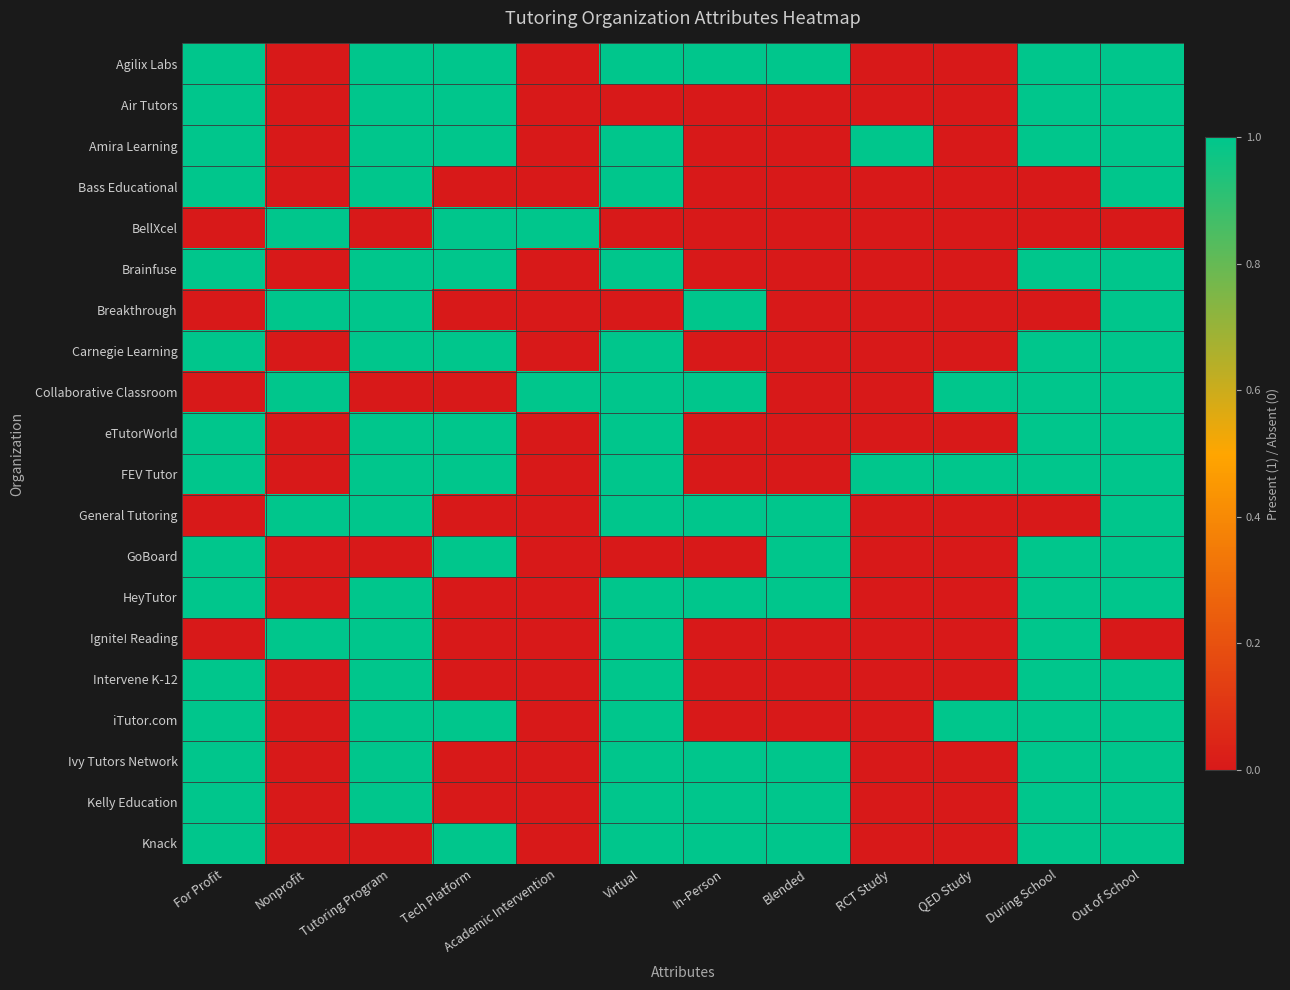

Reading right to left, list all the values displayed in this chart.

Agilix Labs: Out of School=1	During School=1	QED Study=0	RCT Study=0	Blended=1	In-Person=1	Virtual=1	Academic Intervention=0	Tech Platform=1	Tutoring Program=1	Nonprofit=0	For Profit=1
Air Tutors: Out of School=1	During School=1	QED Study=0	RCT Study=0	Blended=0	In-Person=0	Virtual=0	Academic Intervention=0	Tech Platform=1	Tutoring Program=1	Nonprofit=0	For Profit=1
Amira Learning: Out of School=1	During School=1	QED Study=0	RCT Study=1	Blended=0	In-Person=0	Virtual=1	Academic Intervention=0	Tech Platform=1	Tutoring Program=1	Nonprofit=0	For Profit=1
Bass Educational: Out of School=1	During School=0	QED Study=0	RCT Study=0	Blended=0	In-Person=0	Virtual=1	Academic Intervention=0	Tech Platform=0	Tutoring Program=1	Nonprofit=0	For Profit=1
BellXcel: Out of School=0	During School=0	QED Study=0	RCT Study=0	Blended=0	In-Person=0	Virtual=0	Academic Intervention=1	Tech Platform=1	Tutoring Program=0	Nonprofit=1	For Profit=0
Brainfuse: Out of School=1	During School=1	QED Study=0	RCT Study=0	Blended=0	In-Person=0	Virtual=1	Academic Intervention=0	Tech Platform=1	Tutoring Program=1	Nonprofit=0	For Profit=1
Breakthrough: Out of School=1	During School=0	QED Study=0	RCT Study=0	Blended=0	In-Person=1	Virtual=0	Academic Intervention=0	Tech Platform=0	Tutoring Program=1	Nonprofit=1	For Profit=0
Carnegie Learning: Out of School=1	During School=1	QED Study=0	RCT Study=0	Blended=0	In-Person=0	Virtual=1	Academic Intervention=0	Tech Platform=1	Tutoring Program=1	Nonprofit=0	For Profit=1
Collaborative Classroom: Out of School=1	During School=1	QED Study=1	RCT Study=0	Blended=0	In-Person=1	Virtual=1	Academic Intervention=1	Tech Platform=0	Tutoring Program=0	Nonprofit=1	For Profit=0
eTutorWorld: Out of School=1	During School=1	QED Study=0	RCT Study=0	Blended=0	In-Person=0	Virtual=1	Academic Intervention=0	Tech Platform=1	Tutoring Program=1	Nonprofit=0	For Profit=1
FEV Tutor: Out of School=1	During School=1	QED Study=1	RCT Study=1	Blended=0	In-Person=0	Virtual=1	Academic Intervention=0	Tech Platform=1	Tutoring Program=1	Nonprofit=0	For Profit=1
General Tutoring: Out of School=1	During School=0	QED Study=0	RCT Study=0	Blended=1	In-Person=1	Virtual=1	Academic Intervention=0	Tech Platform=0	Tutoring Program=1	Nonprofit=1	For Profit=0
GoBoard: Out of School=1	During School=1	QED Study=0	RCT Study=0	Blended=1	In-Person=0	Virtual=0	Academic Intervention=0	Tech Platform=1	Tutoring Program=0	Nonprofit=0	For Profit=1
HeyTutor: Out of School=1	During School=1	QED Study=0	RCT Study=0	Blended=1	In-Person=1	Virtual=1	Academic Intervention=0	Tech Platform=0	Tutoring Program=1	Nonprofit=0	For Profit=1
Ignite! Reading: Out of School=0	During School=1	QED Study=0	RCT Study=0	Blended=0	In-Person=0	Virtual=1	Academic Intervention=0	Tech Platform=0	Tutoring Program=1	Nonprofit=1	For Profit=0
Intervene K-12: Out of School=1	During School=1	QED Study=0	RCT Study=0	Blended=0	In-Person=0	Virtual=1	Academic Intervention=0	Tech Platform=0	Tutoring Program=1	Nonprofit=0	For Profit=1
iTutor.com: Out of School=1	During School=1	QED Study=1	RCT Study=0	Blended=0	In-Person=0	Virtual=1	Academic Intervention=0	Tech Platform=1	Tutoring Program=1	Nonprofit=0	For Profit=1
Ivy Tutors Network: Out of School=1	During School=1	QED Study=0	RCT Study=0	Blended=1	In-Person=1	Virtual=1	Academic Intervention=0	Tech Platform=0	Tutoring Program=1	Nonprofit=0	For Profit=1
Kelly Education: Out of School=1	During School=1	QED Study=0	RCT Study=0	Blended=1	In-Person=1	Virtual=1	Academic Intervention=0	Tech Platform=0	Tutoring Program=1	Nonprofit=0	For Profit=1
Knack: Out of School=1	During School=1	QED Study=0	RCT Study=0	Blended=1	In-Person=1	Virtual=1	Academic Intervention=0	Tech Platform=1	Tutoring Program=0	Nonprofit=0	For Profit=1